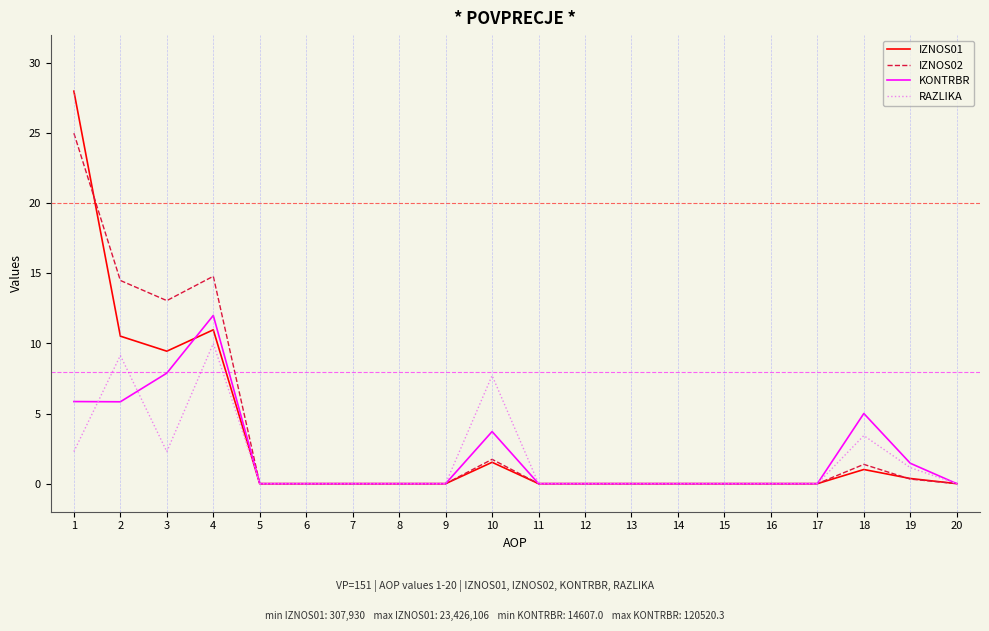

Is the value of IZNOS01 at 2 greater than the value of RAZLIKA at 9?

Yes